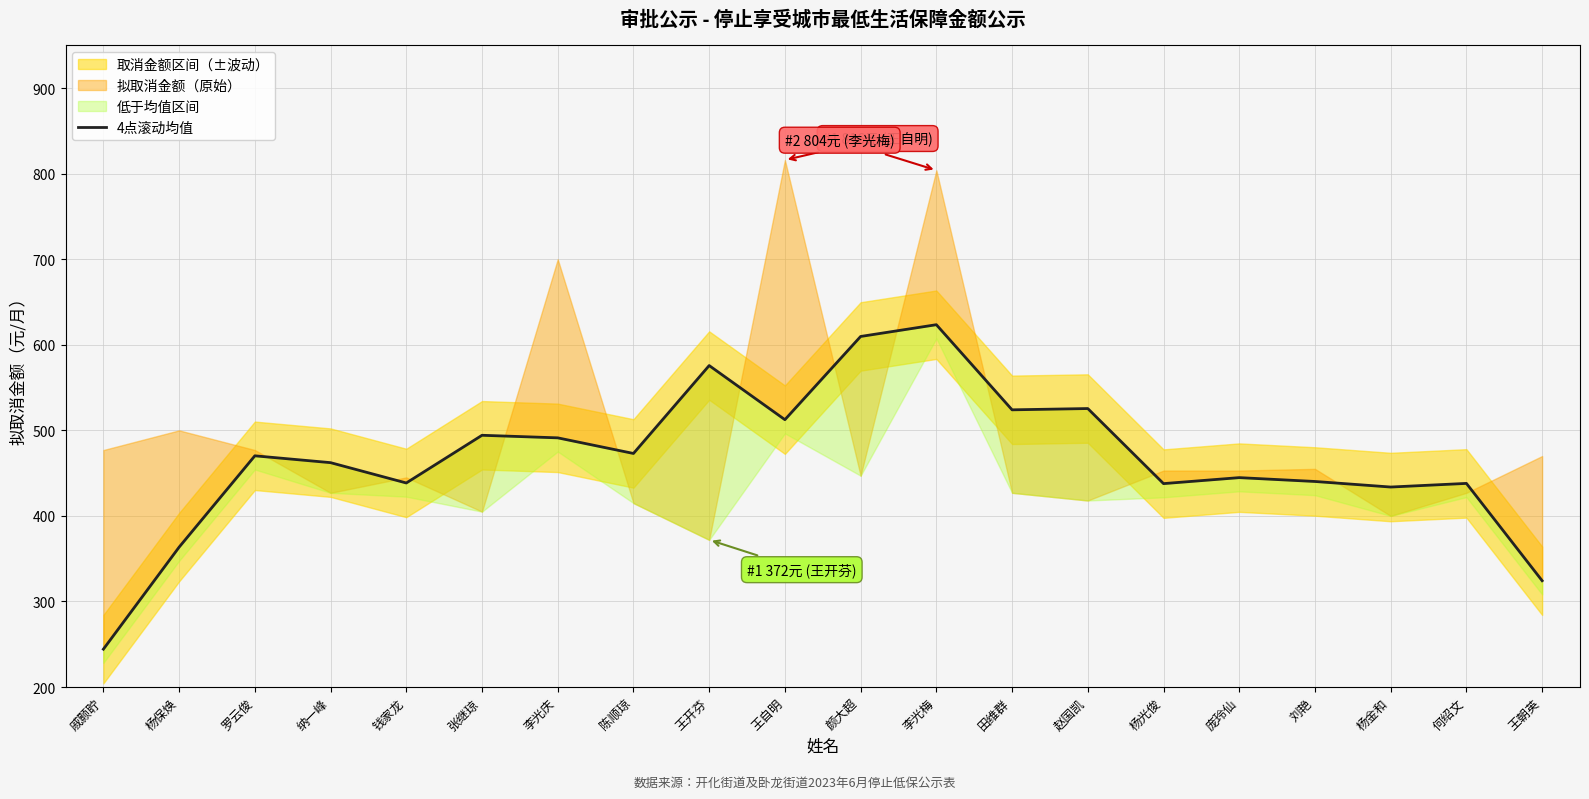

Rank the categories by value from highest to lowest.

李光梅, 颜大超, 王开芬, 赵国凯, 田维群, 王自明, 张继琼, 李光庆, 陈顺琼, 罗云俊, 纳一峰, 庞玲仙, 刘艳, 钱家龙, 何绍文, 杨光俊, 杨金和, 杨保焕, 王朝英, 戚颢聍